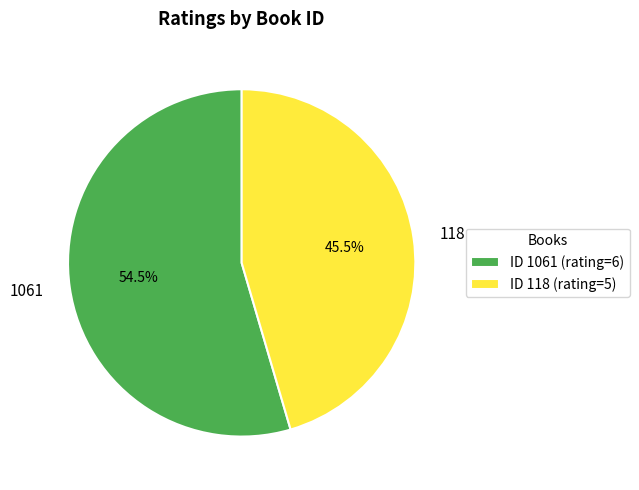

How much of the chart is everything except 1061?

45.5%